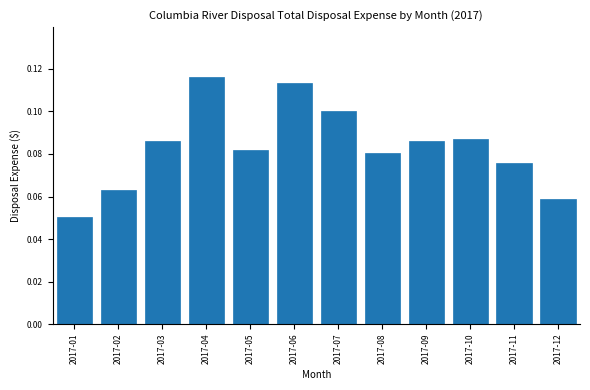

The value at 2017-01 is 0.1. True or false?

True